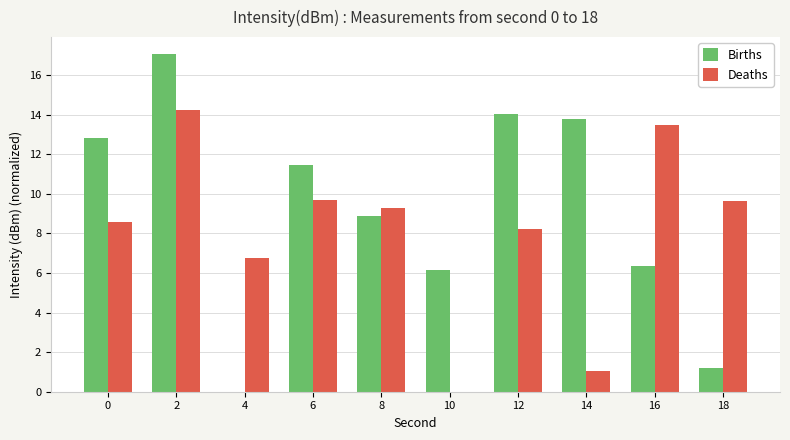

Which series has the largest total across all categories?

Births